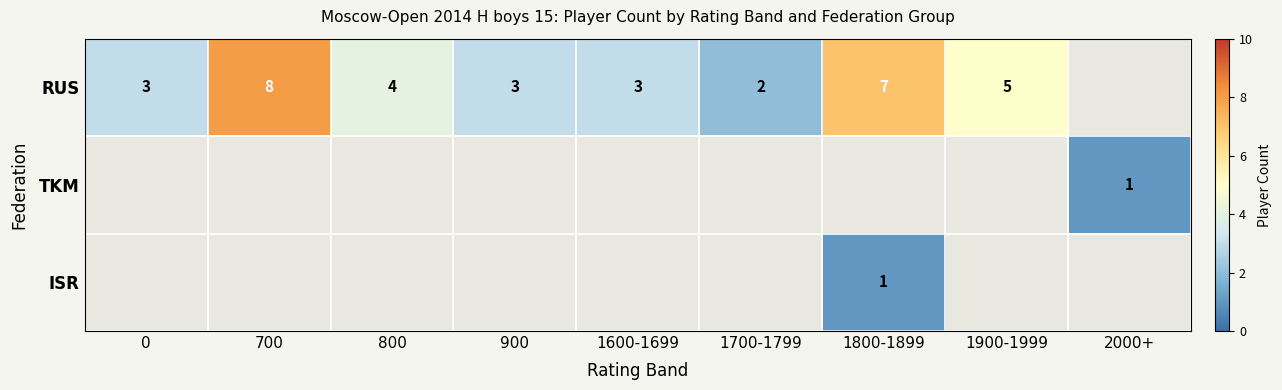

True or false: ISR has a value of 1 at 1800-1899.

True